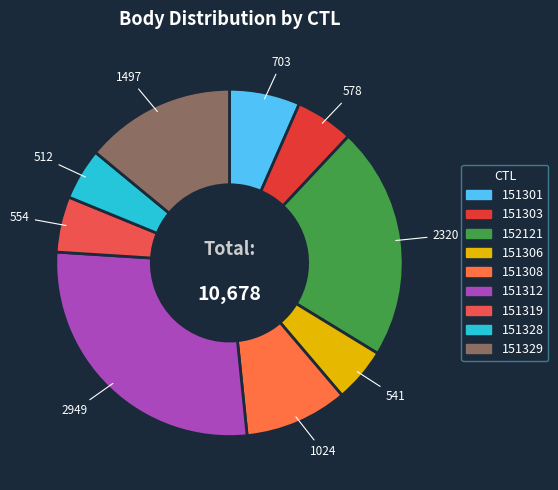

Which slice is the smallest?

151328